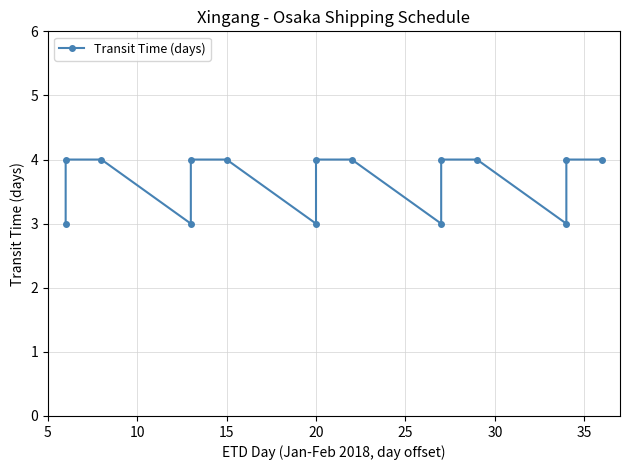

Does the chart have visible grid lines?

Yes